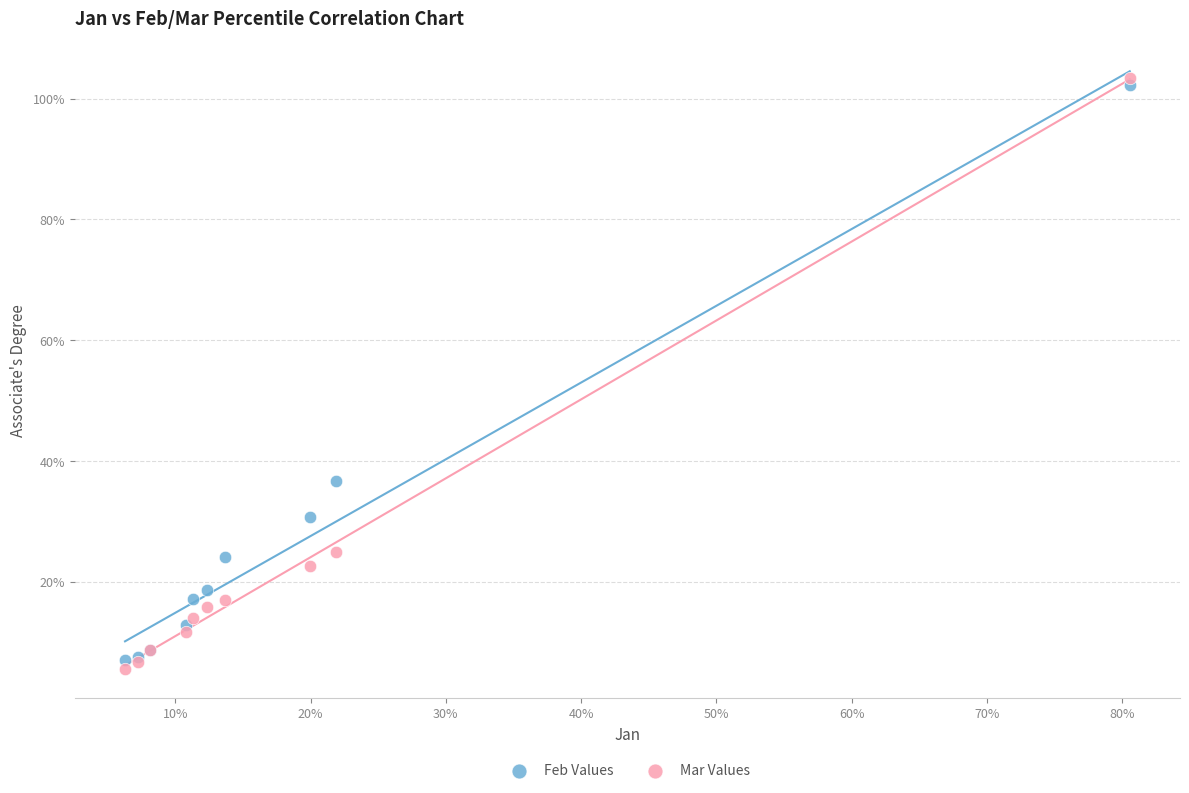

Which series contains the lowest Y value?

Mar Values